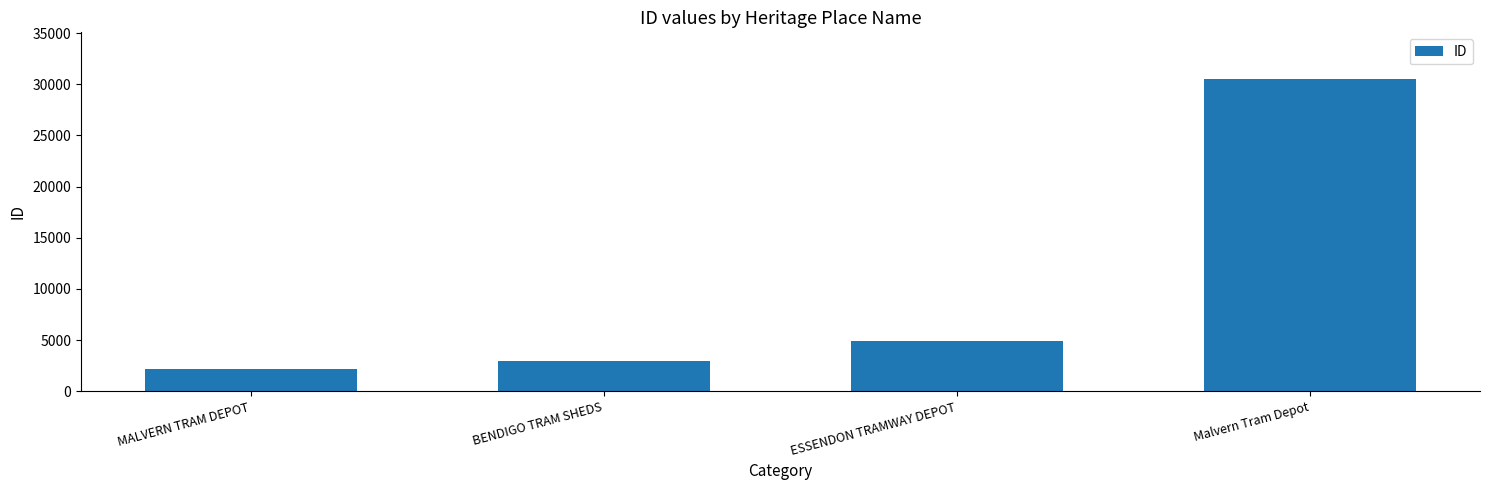

Which label corresponds to the largest value in the chart?

Malvern Tram Depot